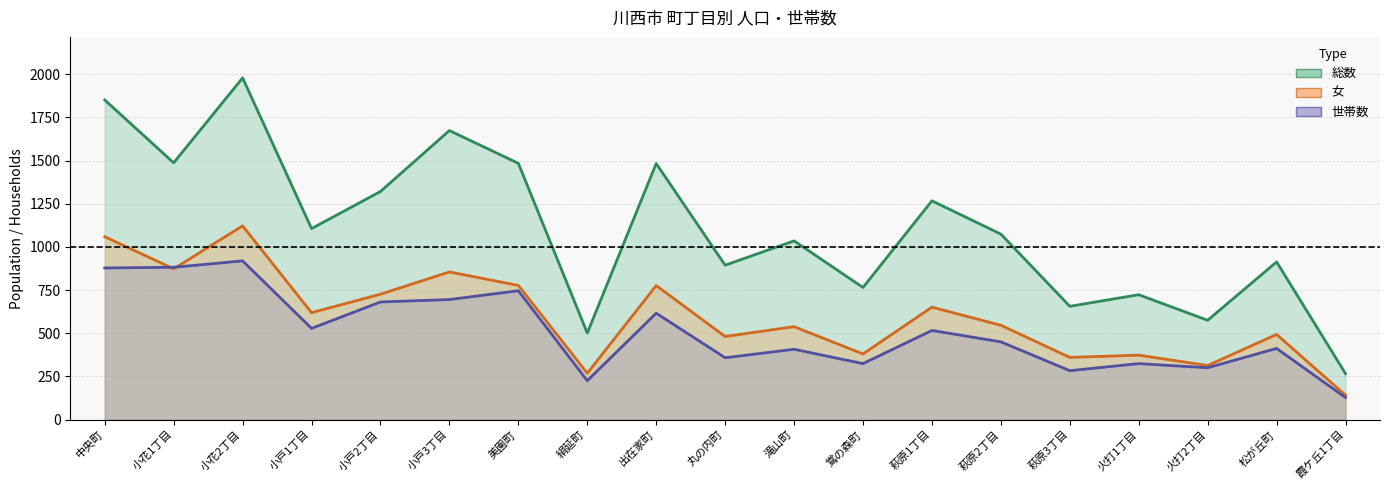

True or false: 総数 (line) has more than 2 interior local peaks.

True